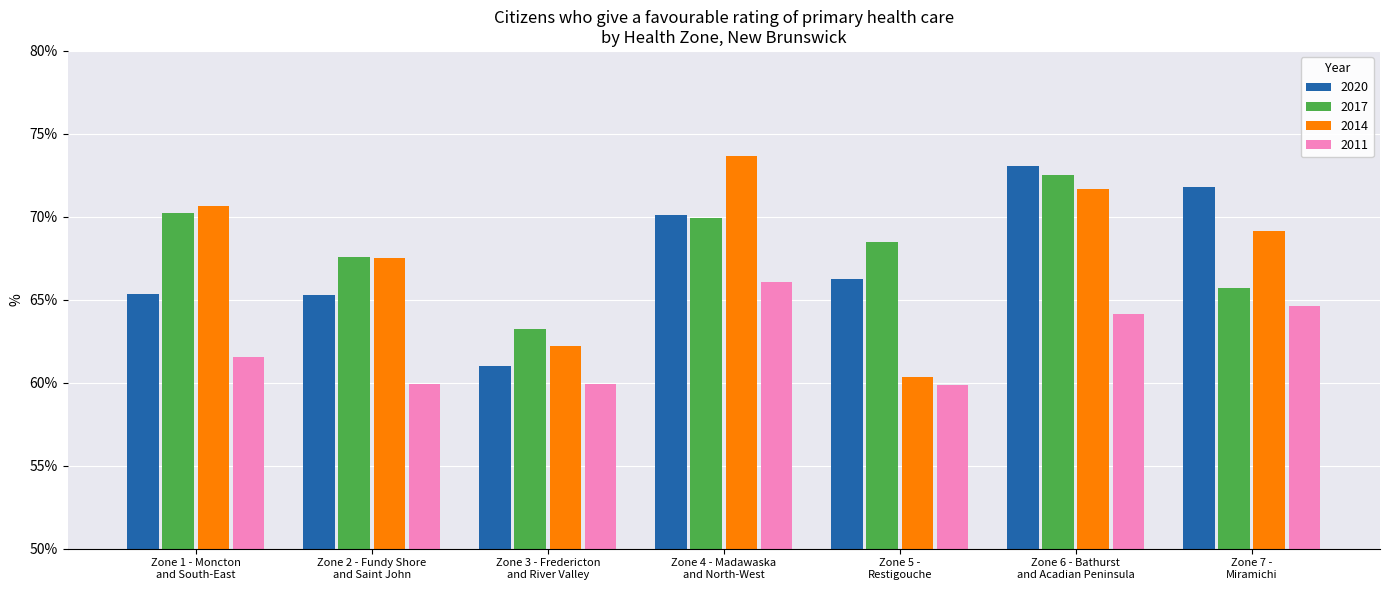

What is the difference between the second highest and second lowest values in the 2011 series?

4.7